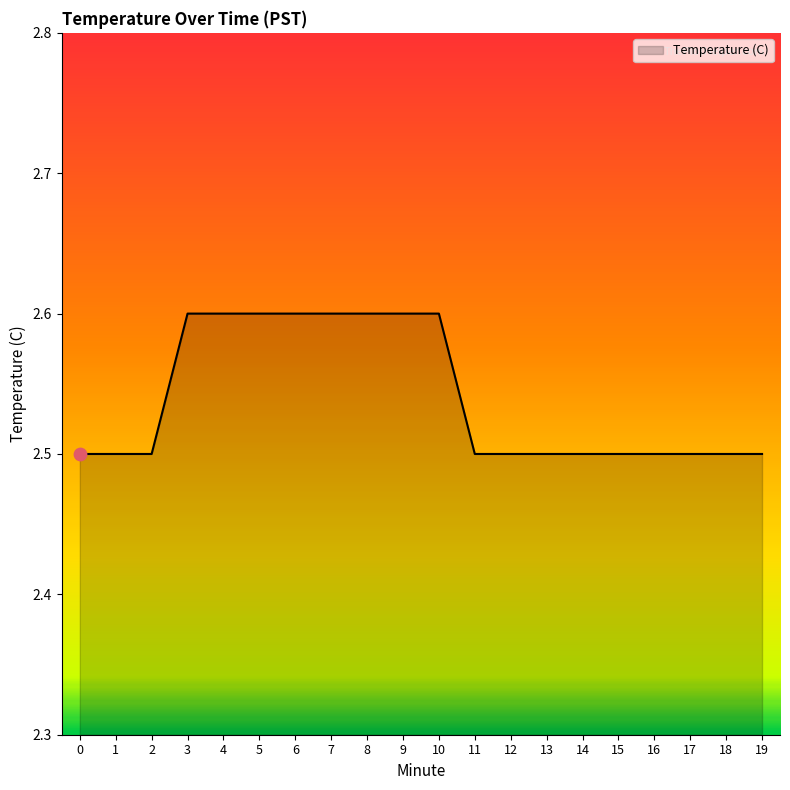

Which has a higher value, 1 or 7?

7